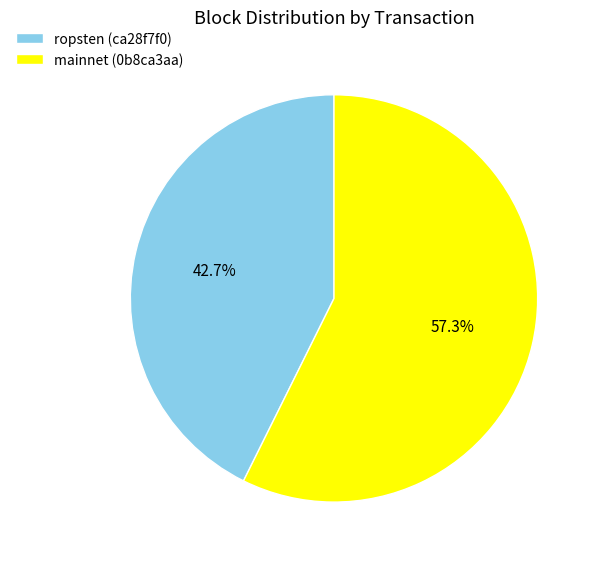

What is the largest slice in the pie chart?

mainnet (0b8ca3aa)